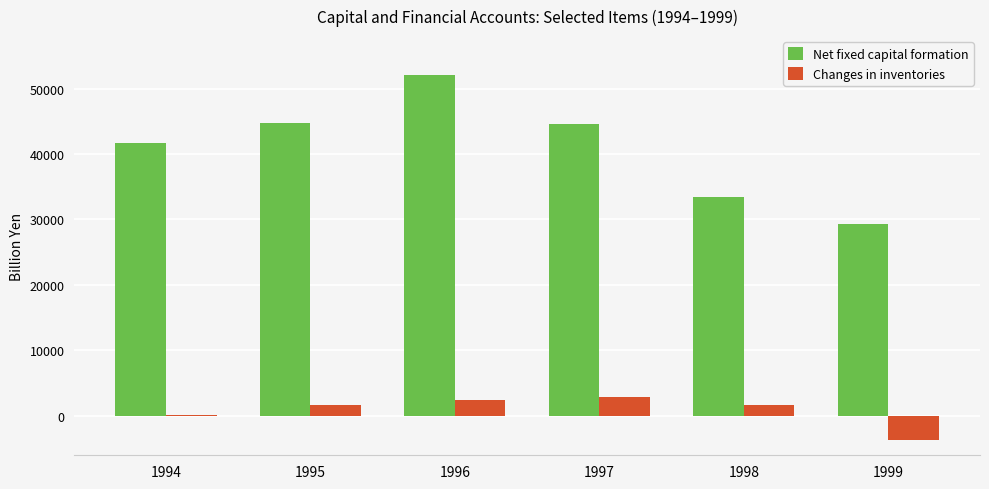

What is the sum of the Net fixed capital formation values at 1999 and 1995?

73992.8